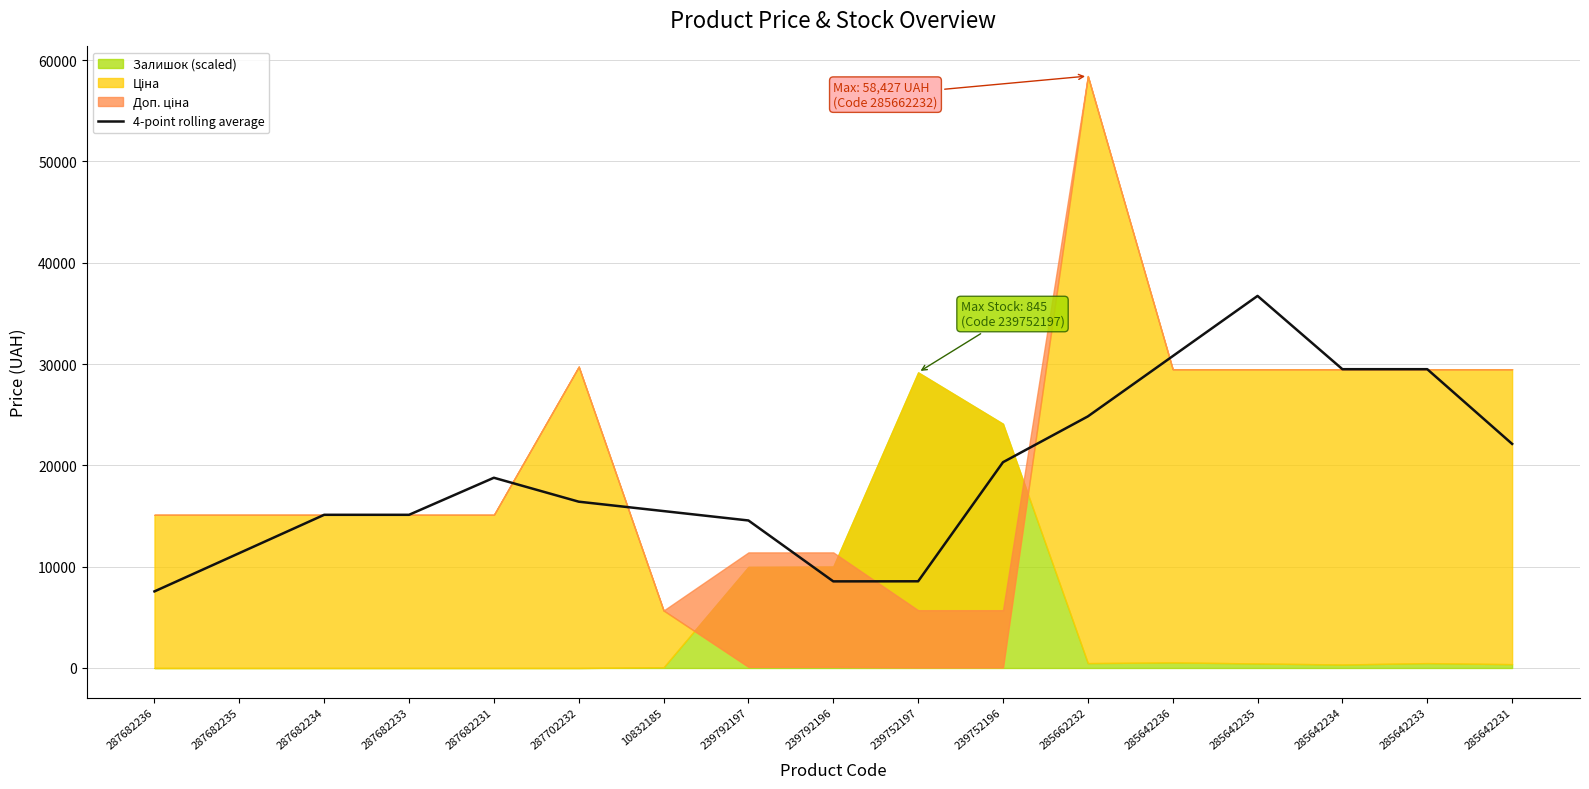

How many interior local peaks (higher than both neighbors) does the data have?

2